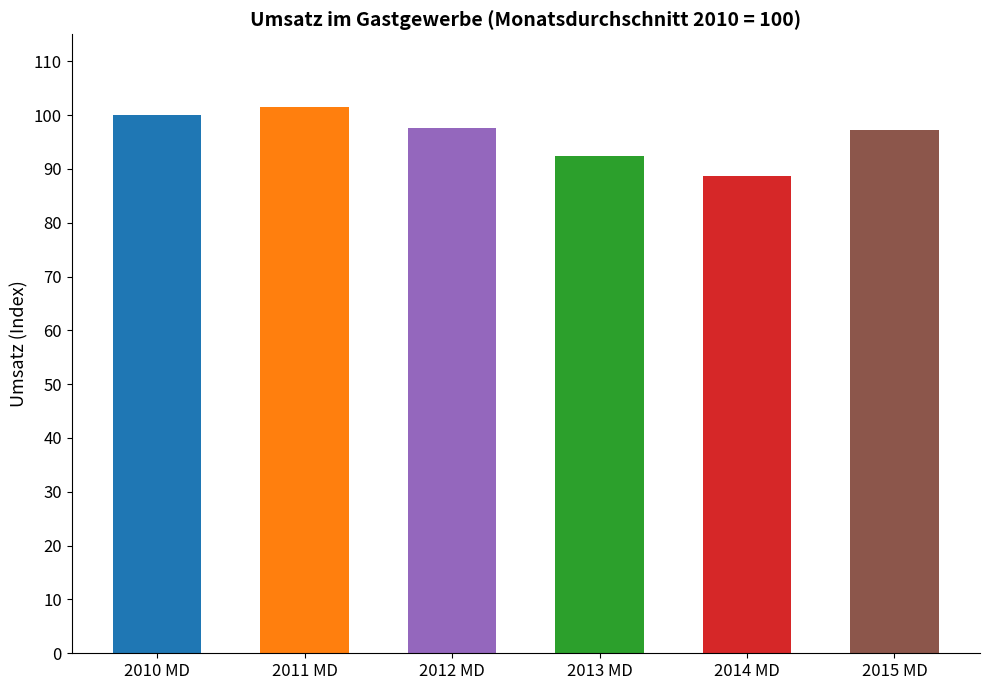

What is the minimum value shown in the chart?

88.7